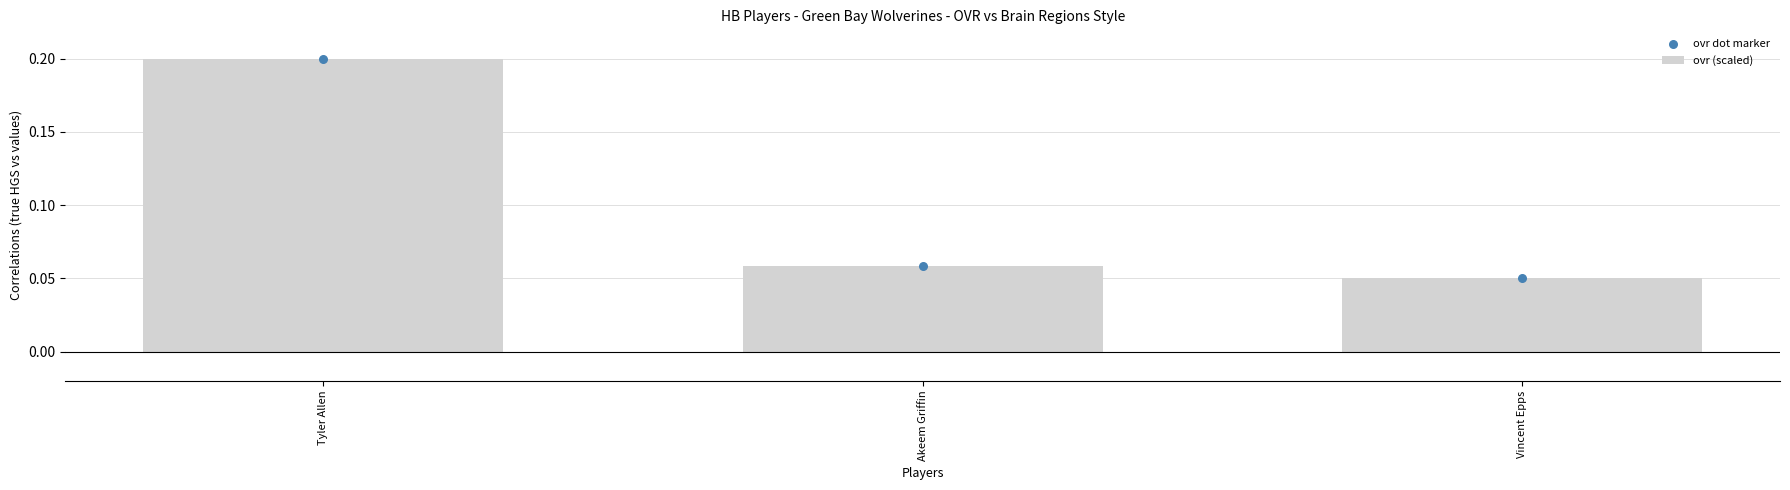

What are all the series names shown in the legend?

ovr (scaled), ovr dot marker